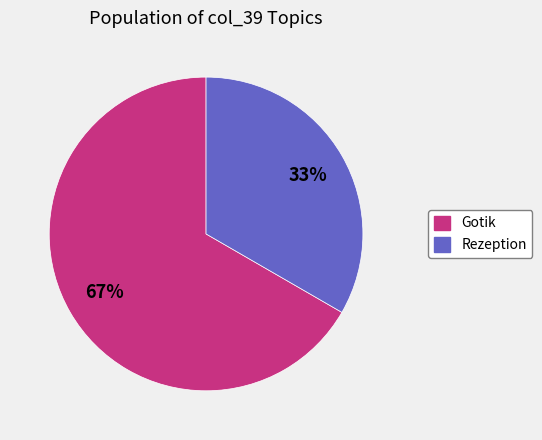

Approximately how many times larger is the value at Gotik compared to Rezeption?

2.0